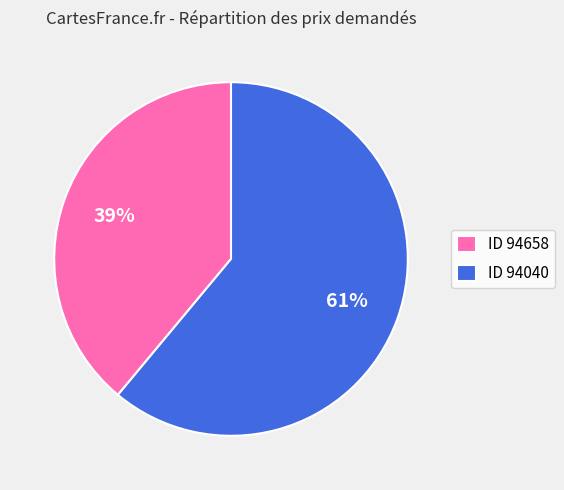

To the nearest percent, what is the average slice percentage?

50%